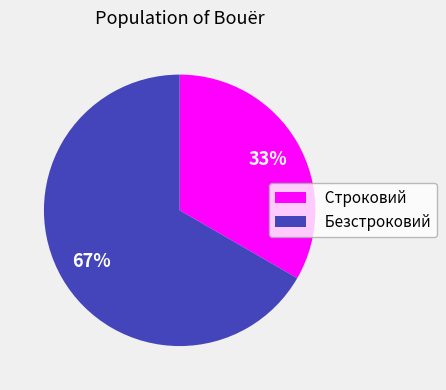

To the nearest percent, what is the average slice percentage?

50%